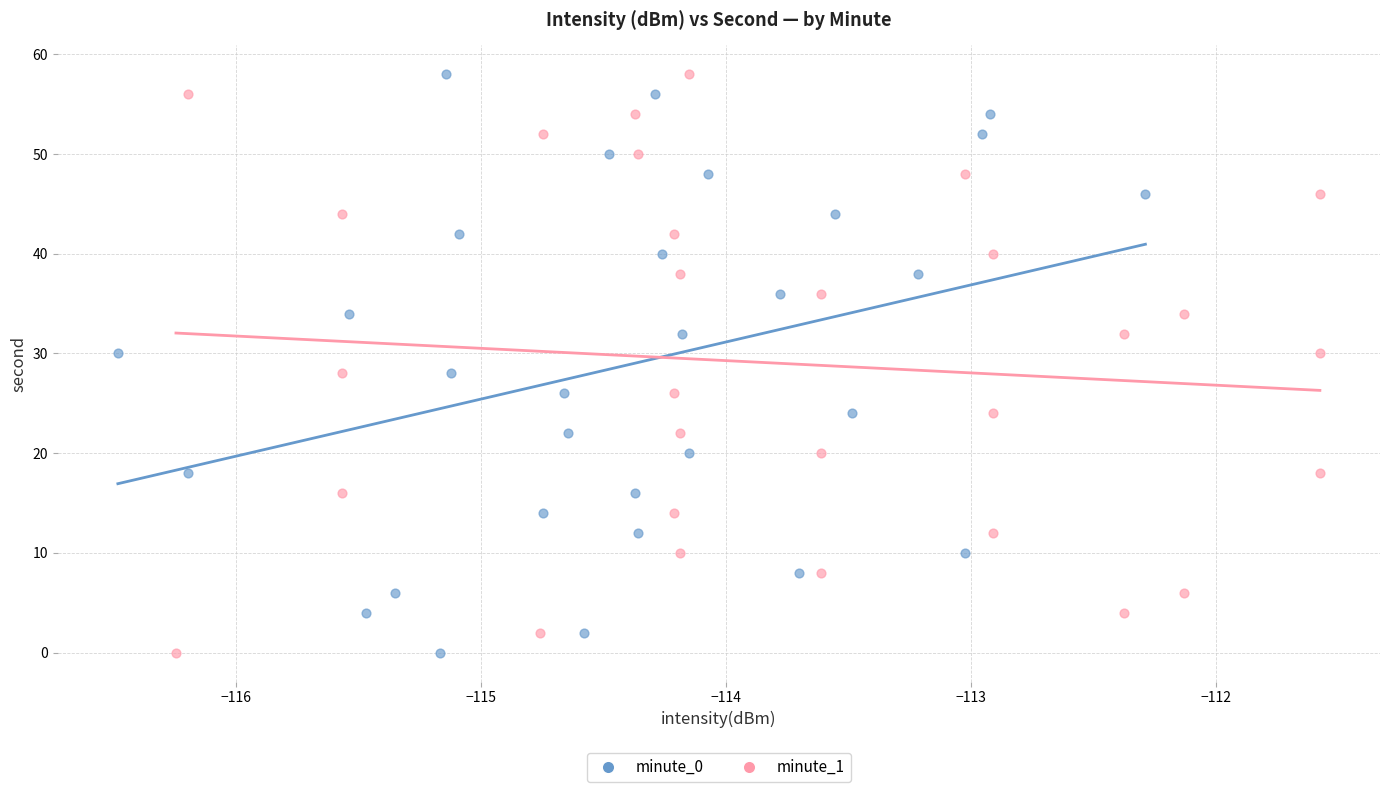

What are all the series names shown in the legend?

minute_0, minute_1